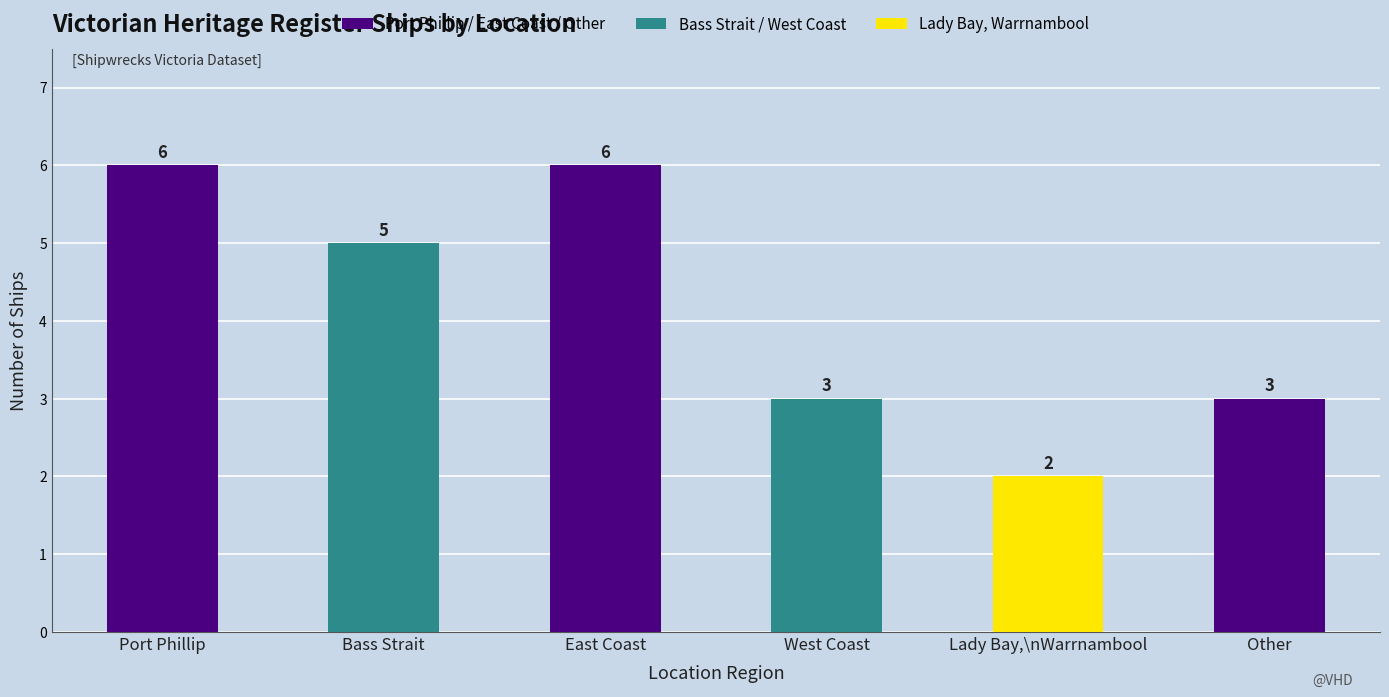

Between Bass Strait and Lady Bay,\nWarrnambool, which is larger?

Bass Strait